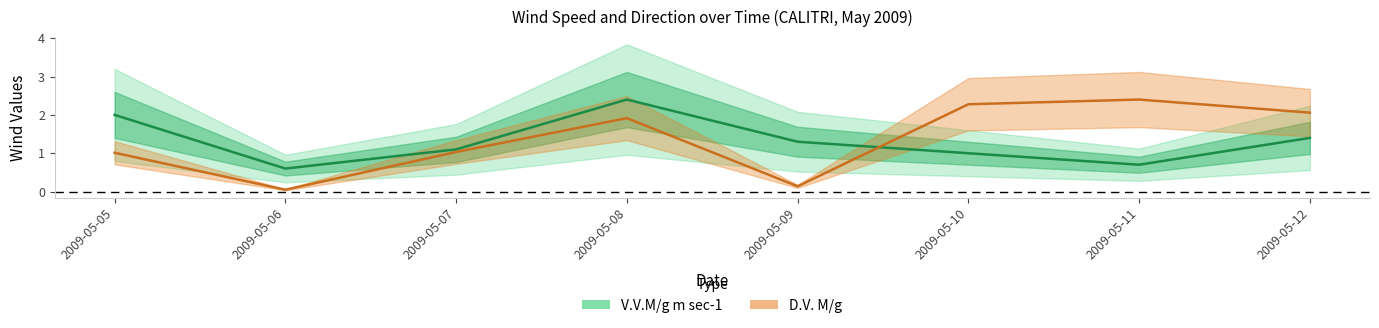

What is the value of the V.V.M/g m sec-1 point at the 6th from the left?

1.0